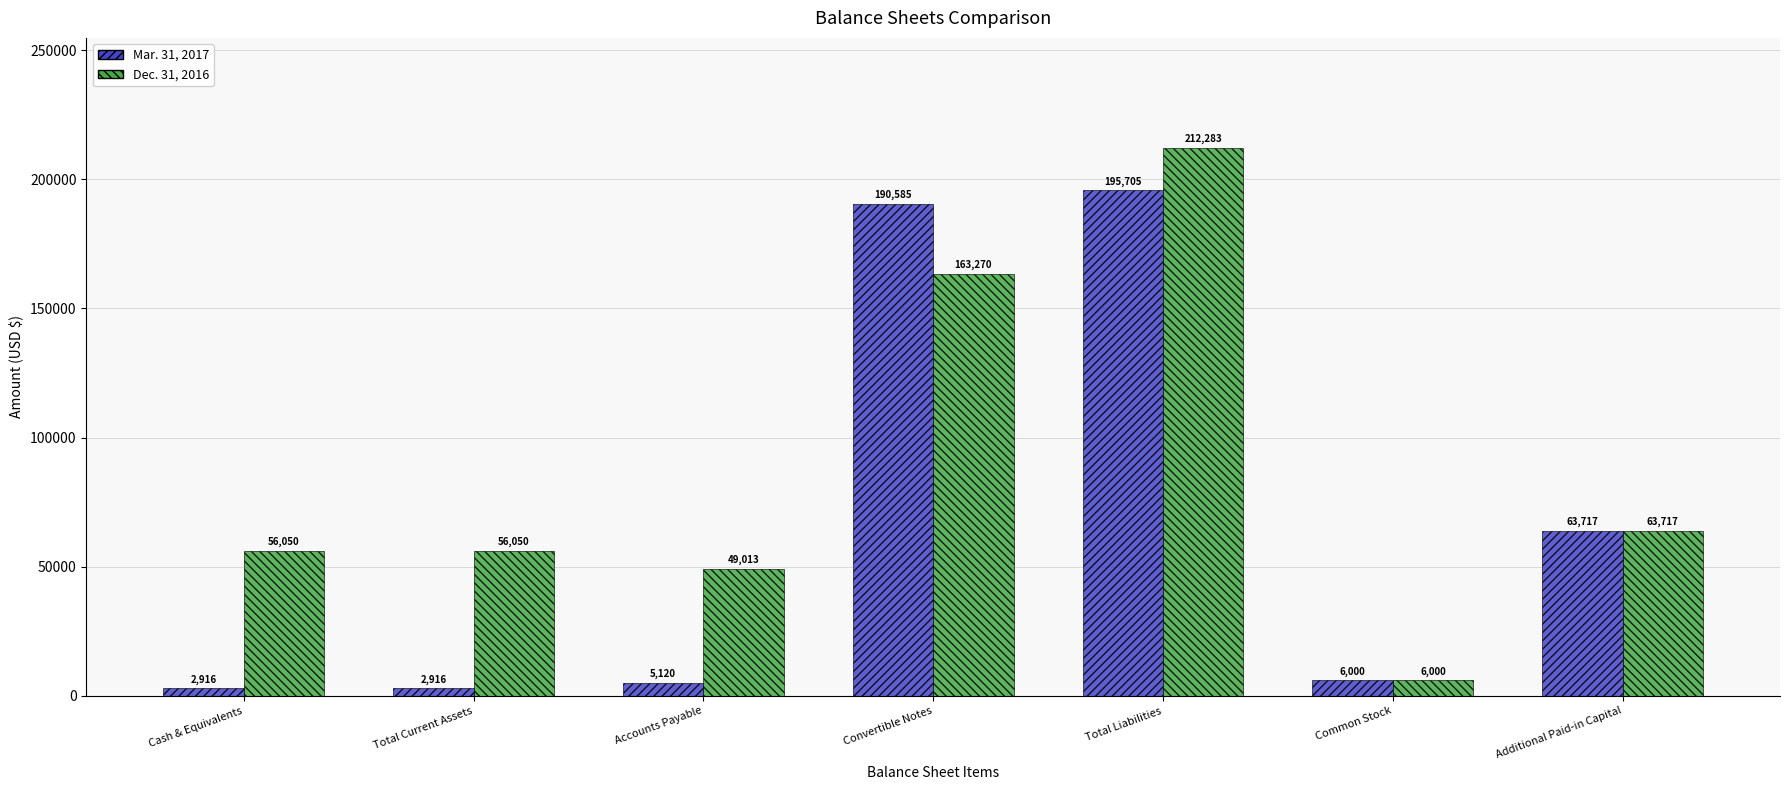

Reading left to right, transcribe all the data shown in this chart.

Mar. 31, 2017: 2916	2916	5120	190585	195705	6000	63717
Dec. 31, 2016: 56050	56050	49013	163270	212283	6000	63717